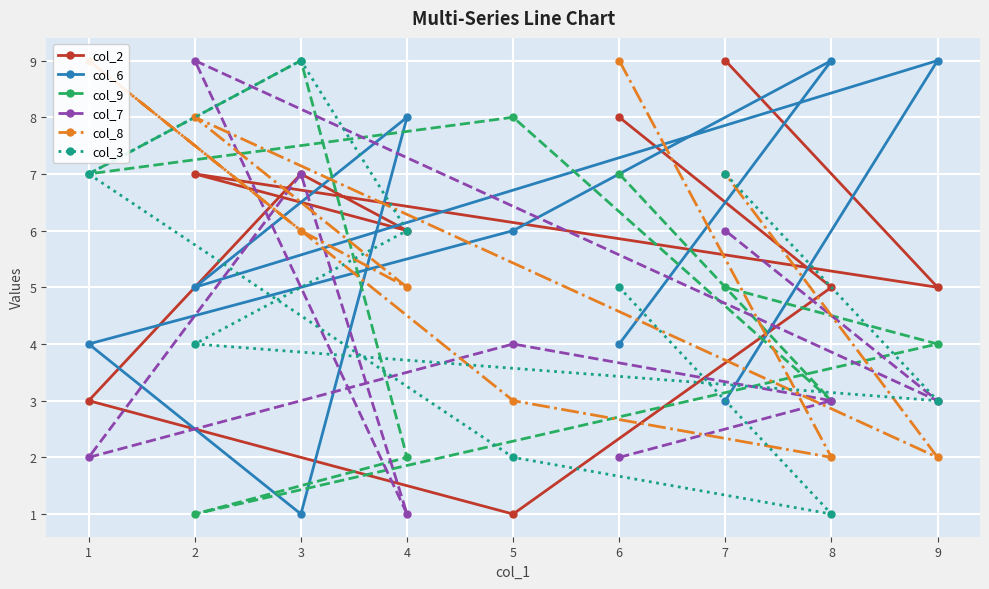

Is the value of col_3 at 1 greater than the value of col_9 at 3?

No